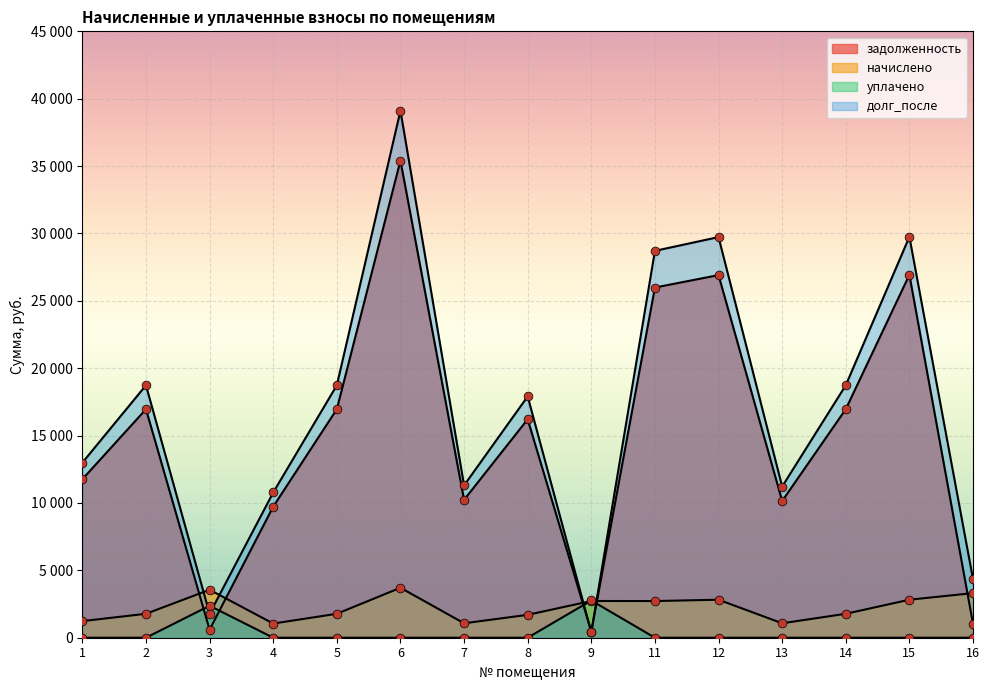

What are all the series names shown in the legend?

задолженность, начислено, уплачено, долг_после